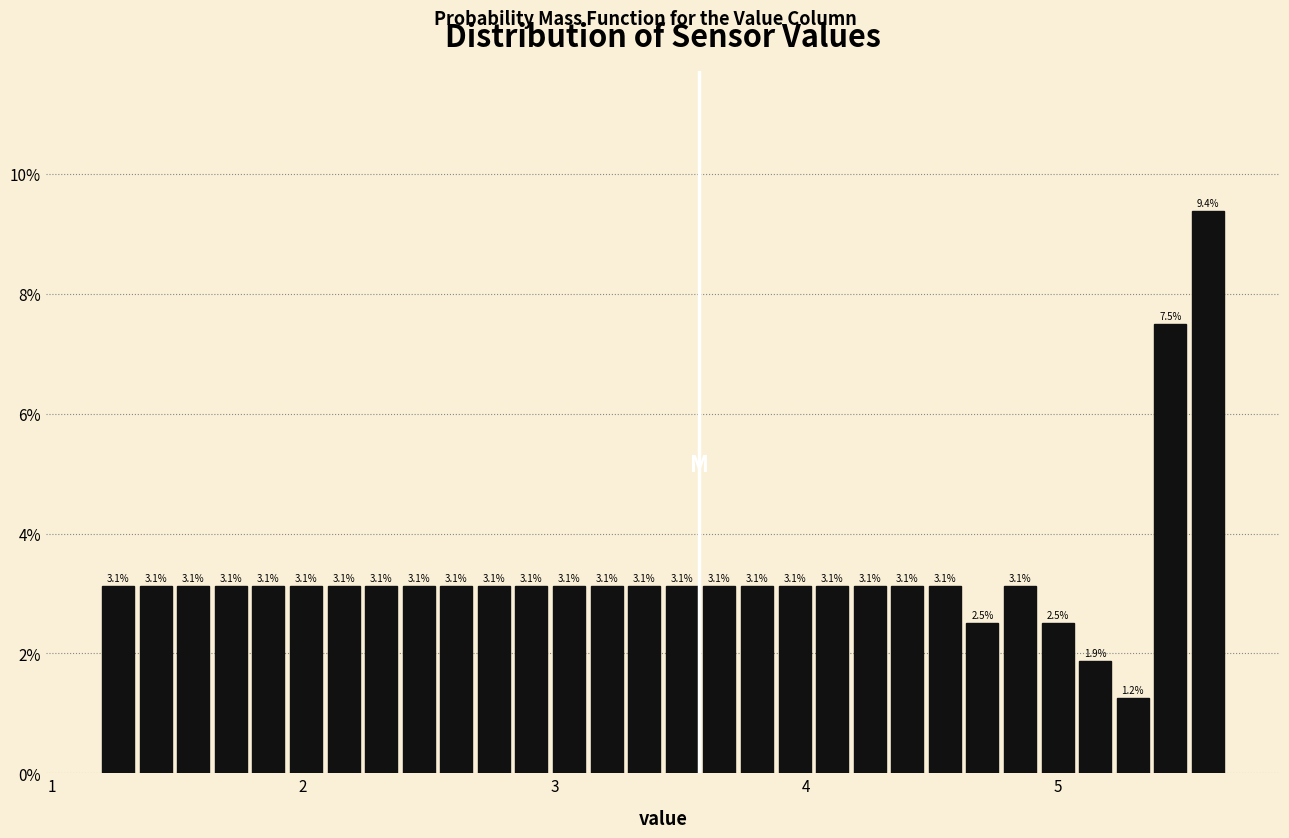

Read against the x-axis, roughly where is the centre of the tallest bar?

5.6